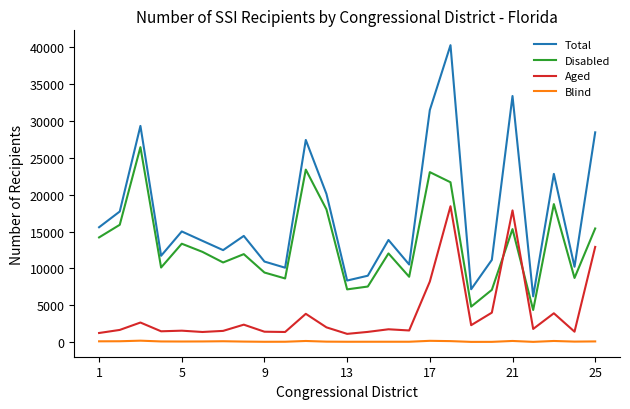

List the series in order of their peak value, highest first.

Total, Disabled, Aged, Blind